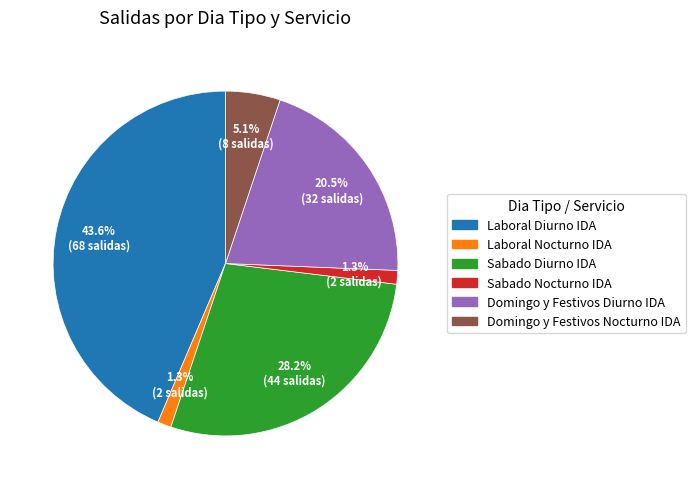

How much of the chart is everything except Laboral Nocturno IDA?

98.7%